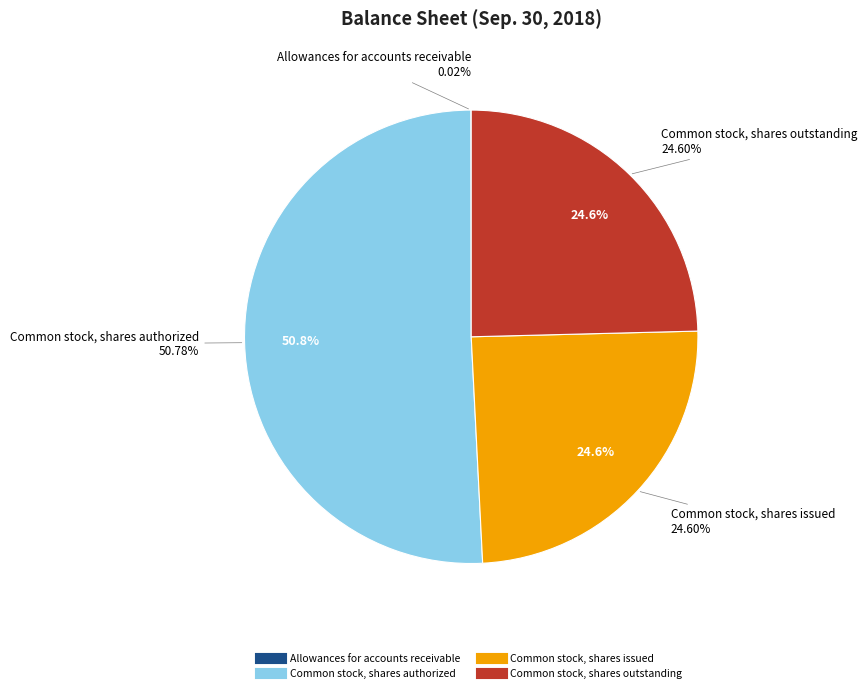

Is it true that Common stock, shares issued is 12% of the pie?

False